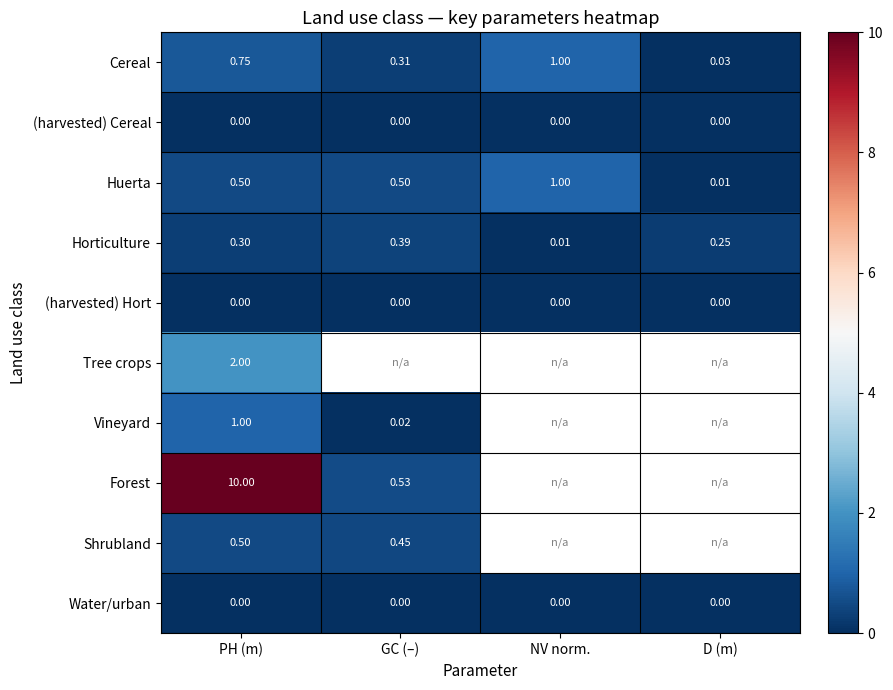

Is the value of Horticulture at NV norm. greater than the value of Shrubland at GC (–)?

No